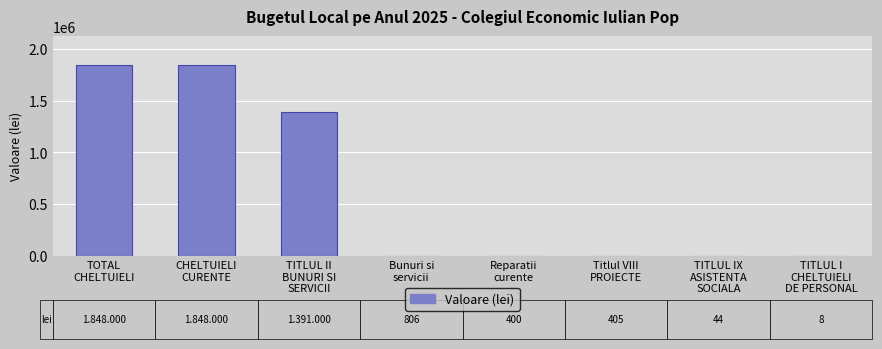

What is the maximum value shown in the chart?

1848000